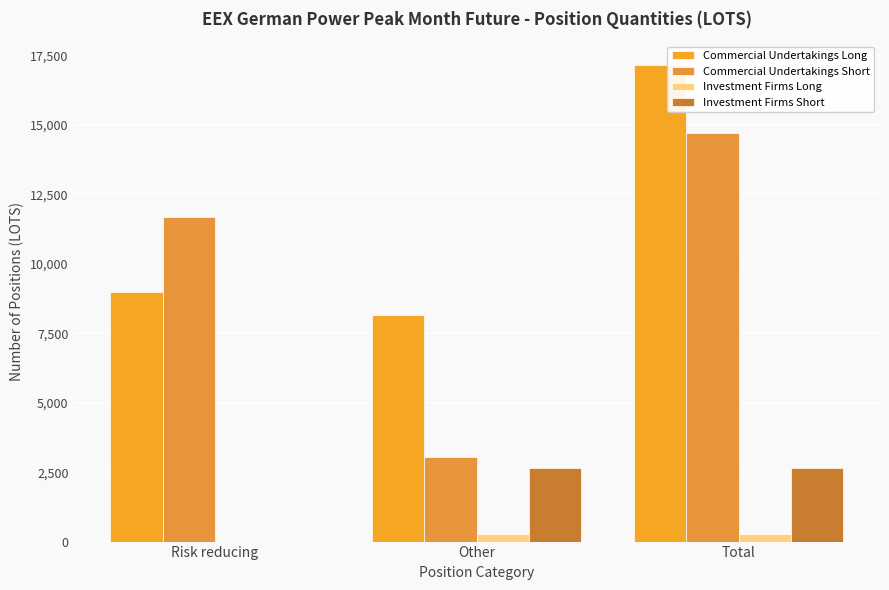

Which series has the widest spread of values?

Commercial Undertakings Short